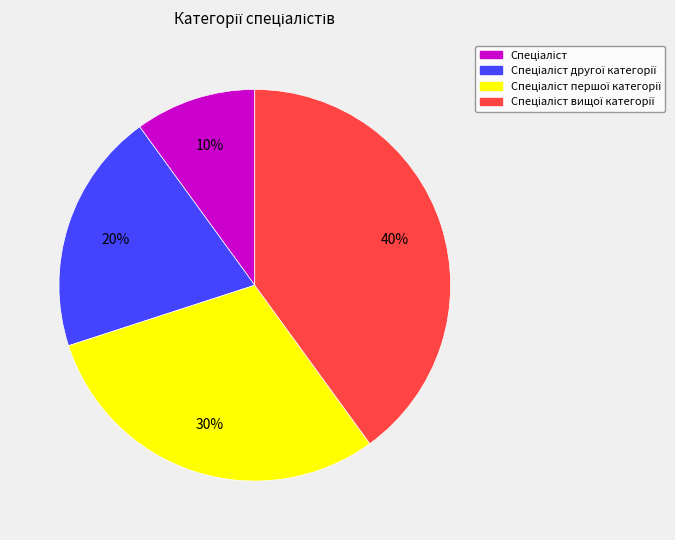

To the nearest percent, what is the difference between the largest and smallest slice percentages?

30%